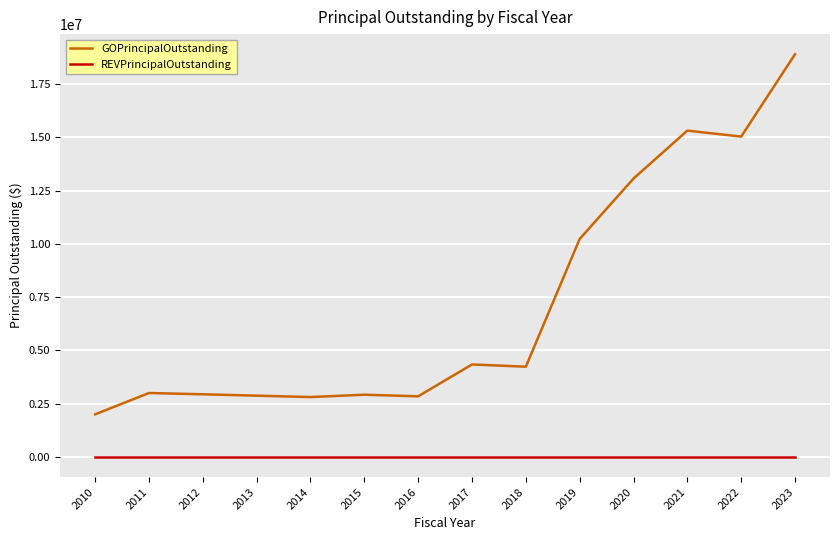

True or false: GOPrincipalOutstanding and REVPrincipalOutstanding intersect in this chart.

False